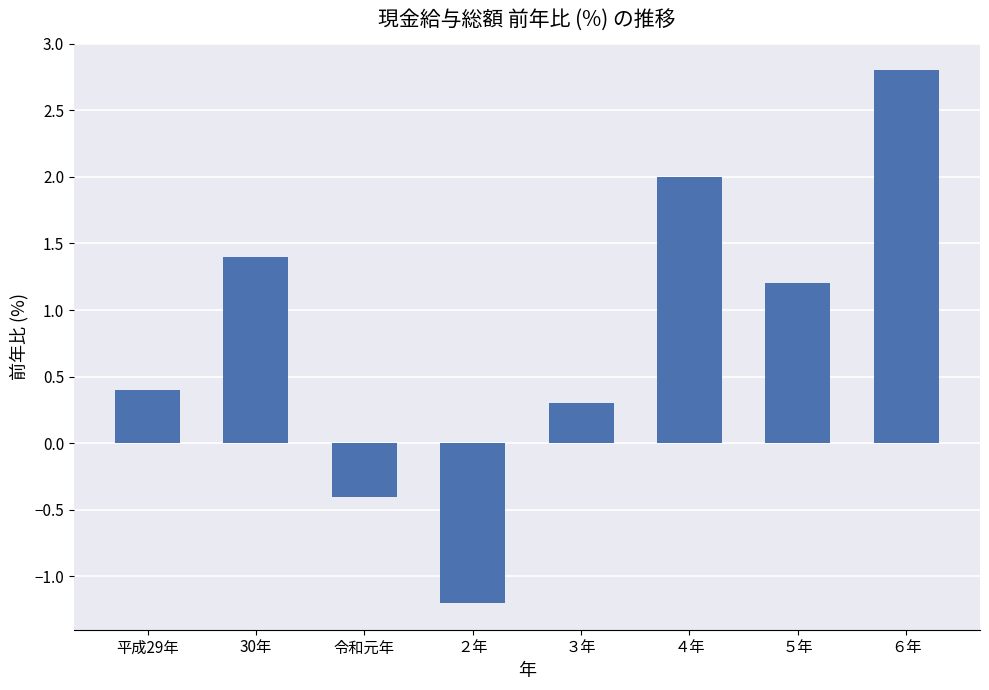

What is the value of the 3rd bar from the left?

-0.4